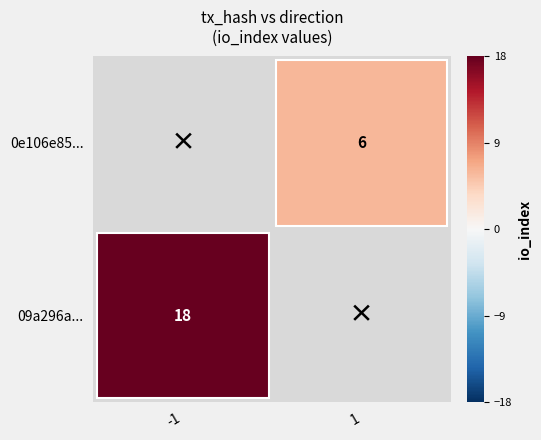

At how many categories does at least one series exceed 0?

2